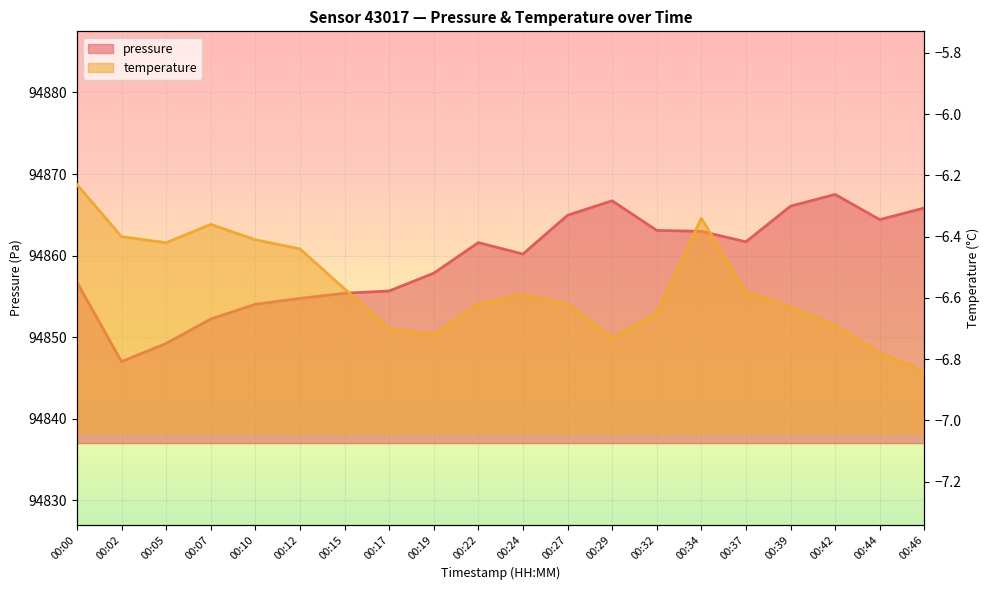

What is the minimum value shown in the chart?

-6.8